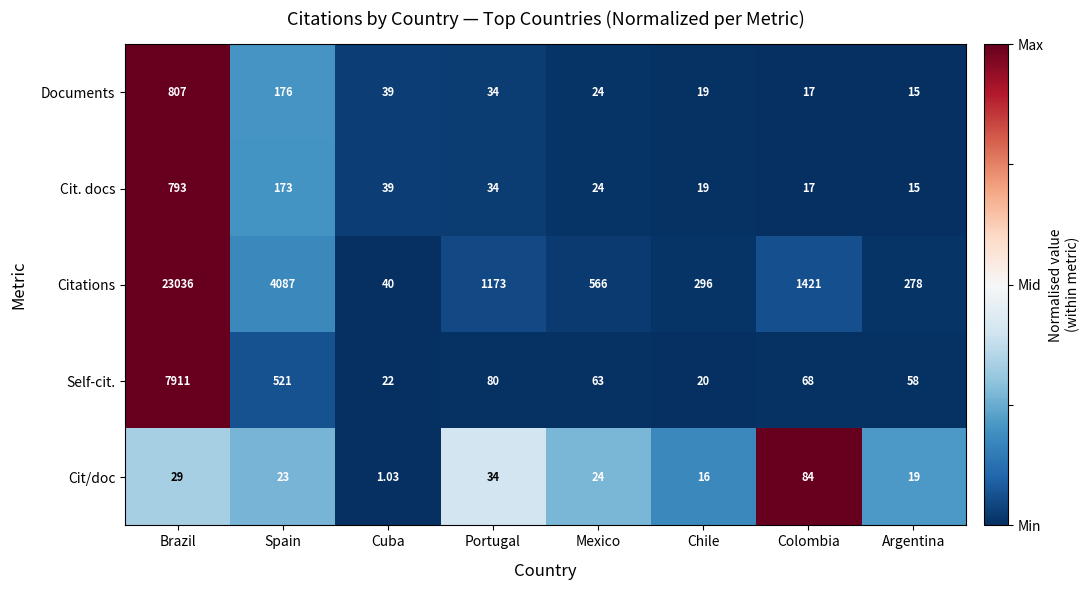

Is the value of Self-cit. at Argentina greater than the value of Documents at Spain?

No